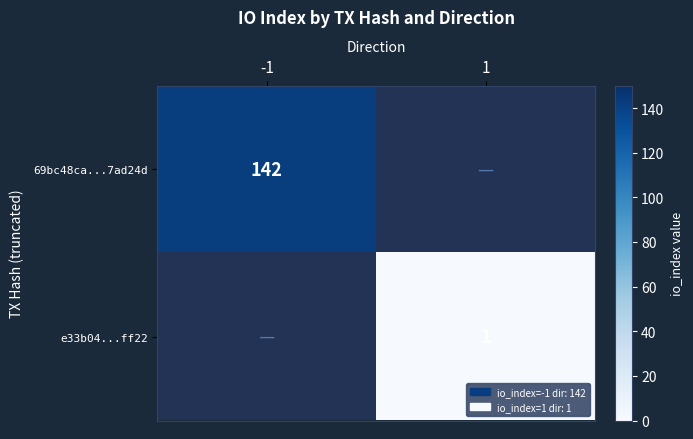

Is the value of 69bc48ca...7ad24d at -1 greater than the value of e33b04...ff22 at 1?

Yes